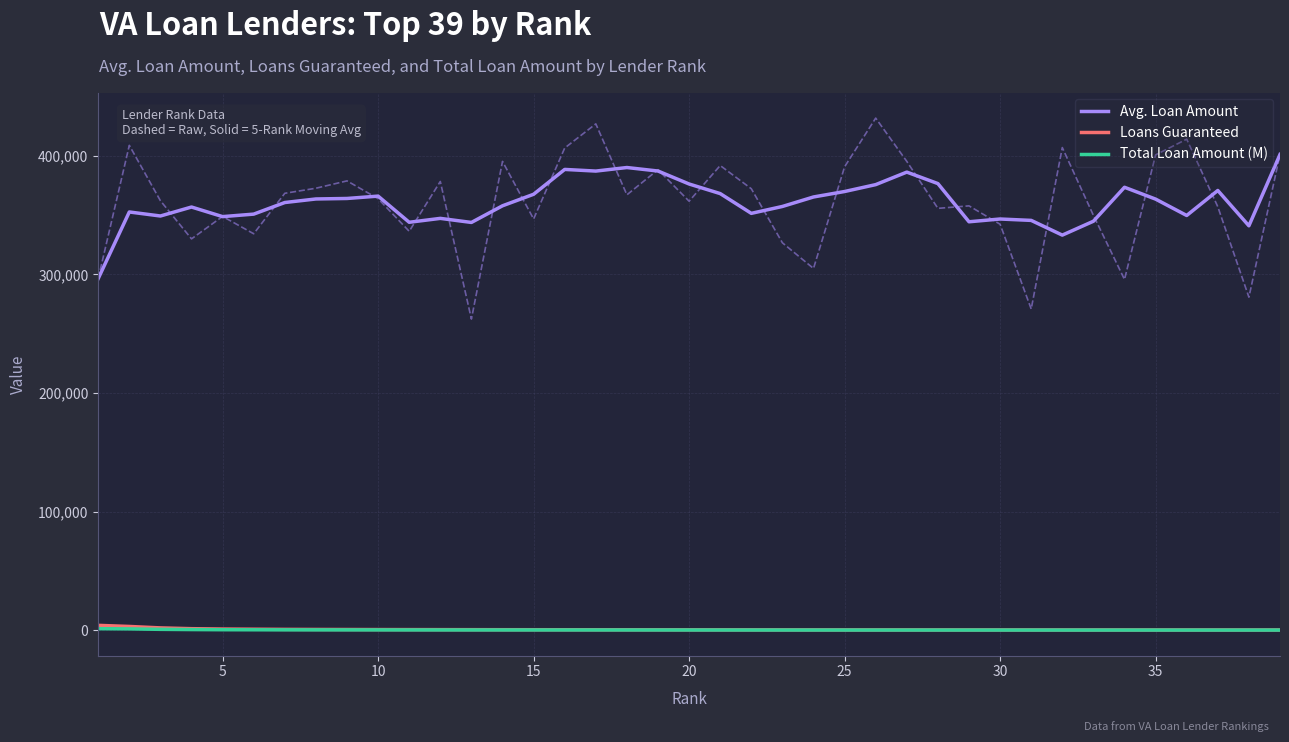

True or false: Loans Guaranteed and Total Loan Amount (M) intersect in this chart.

False